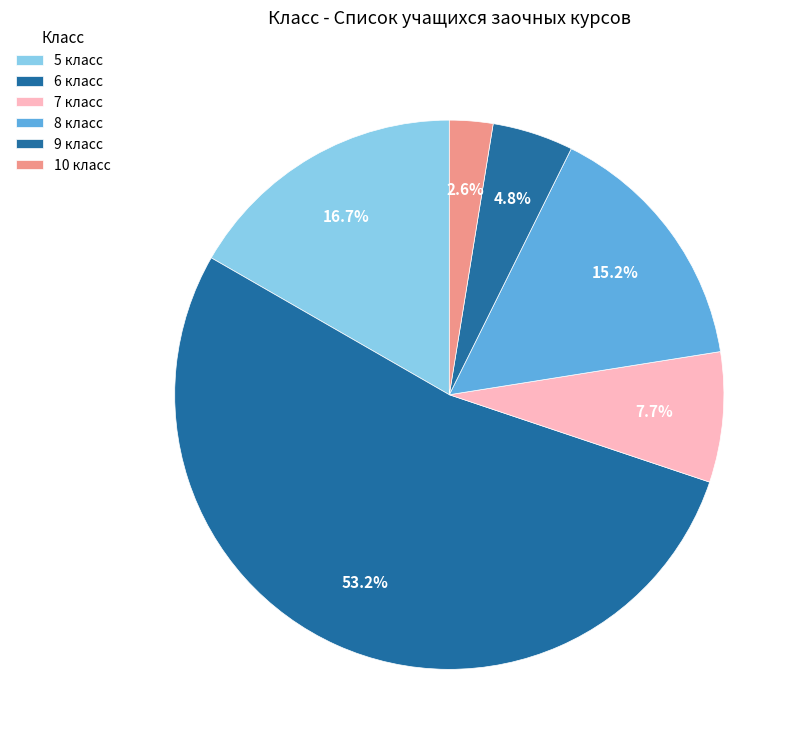

Count the number of slices in the pie.

6